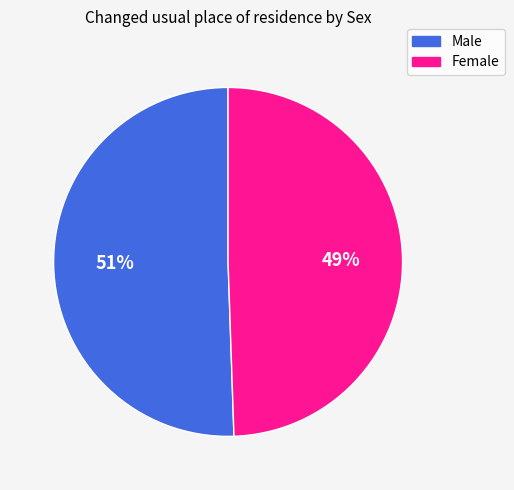

To the nearest percent, what portion does Male represent?

51%